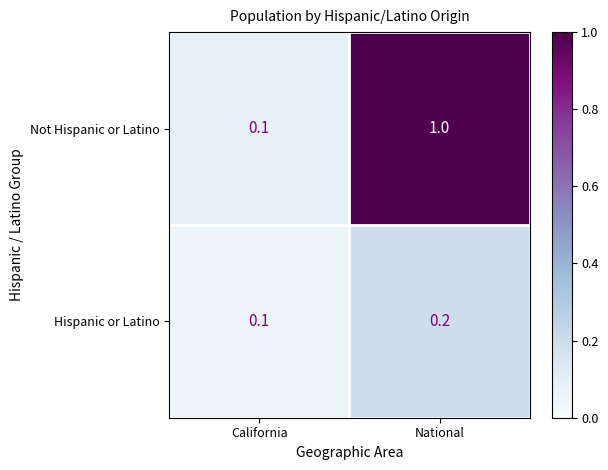

List the labels in order of Not Hispanic or Latino value, largest first.

National, California